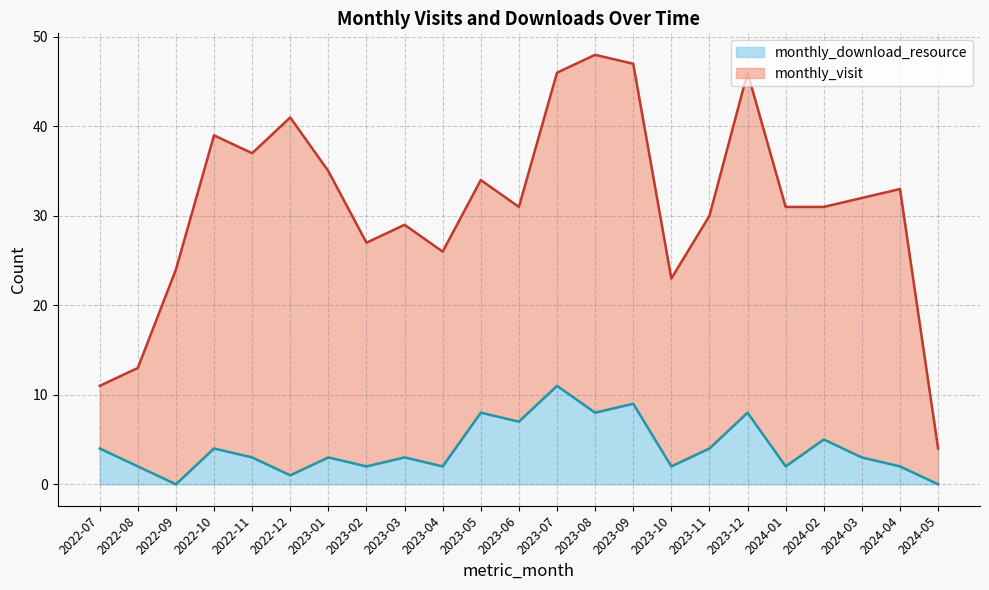

At which category does the chart reach its minimum across all series?

2022-09